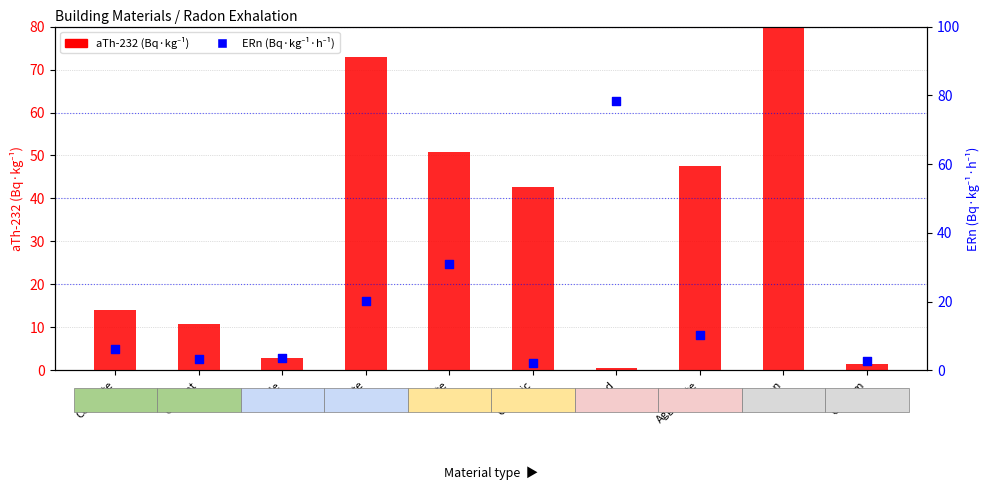

Which series contains the highest Y value?

aTh-232 (Bq·kg⁻¹)